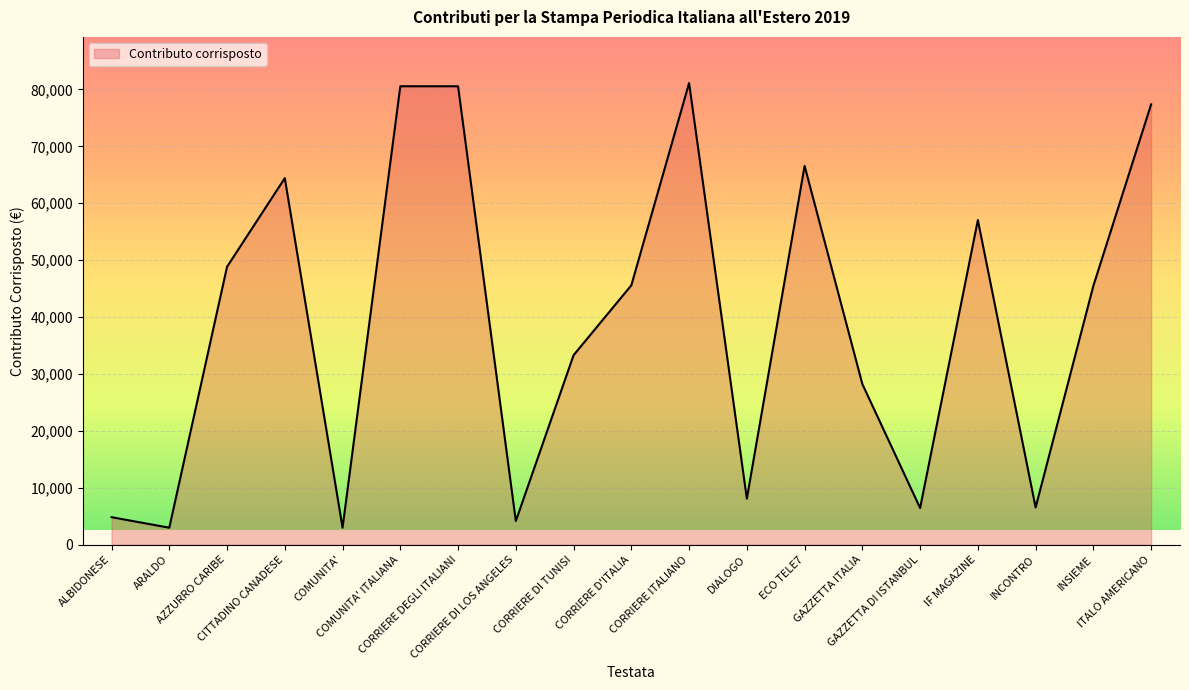

What is the average value?

39216.0